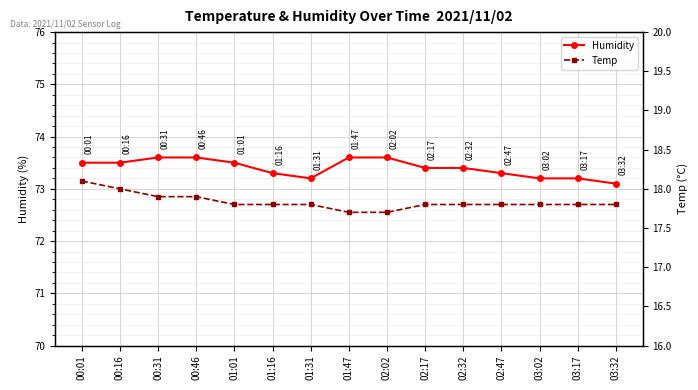

Which series has the largest total across all categories?

Humidity